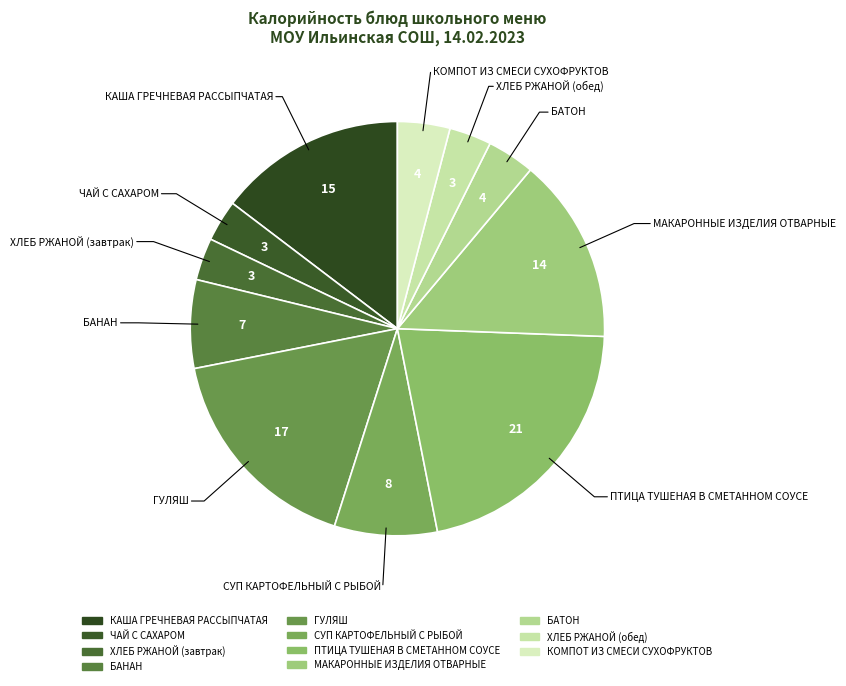

How many slices are in this pie chart?

11